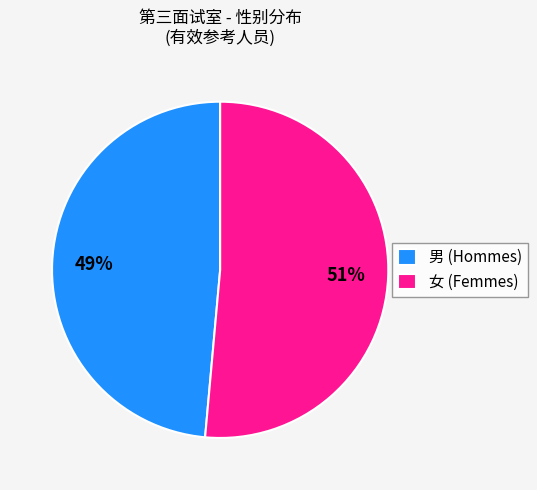

To the nearest percent, what is the average slice percentage?

50%